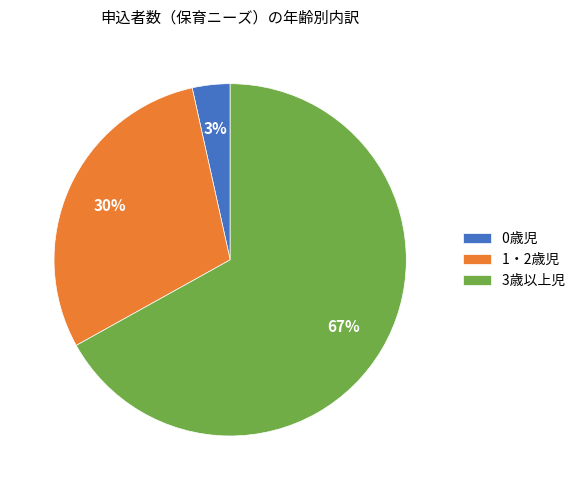

Rank the categories by value from highest to lowest.

3歳以上児, 1・2歳児, 0歳児